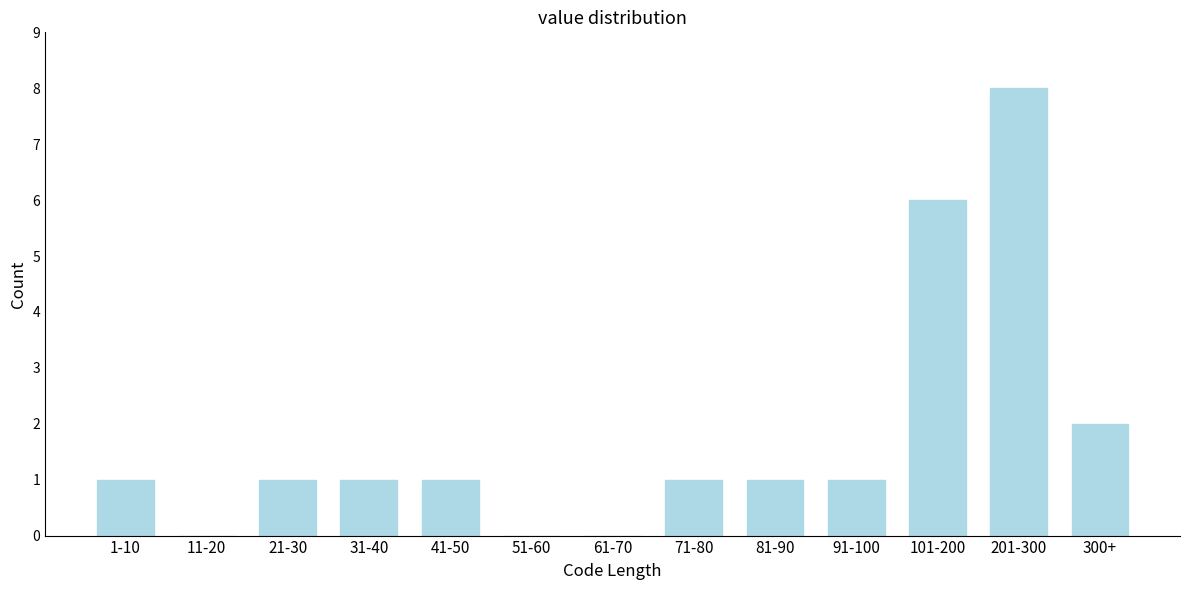

Reading left to right, list all the values displayed in this chart.

1-10=1	11-20=0	21-30=1	31-40=1	41-50=1	51-60=0	61-70=0	71-80=1	81-90=1	91-100=1	101-200=6	201-300=8	300+=2